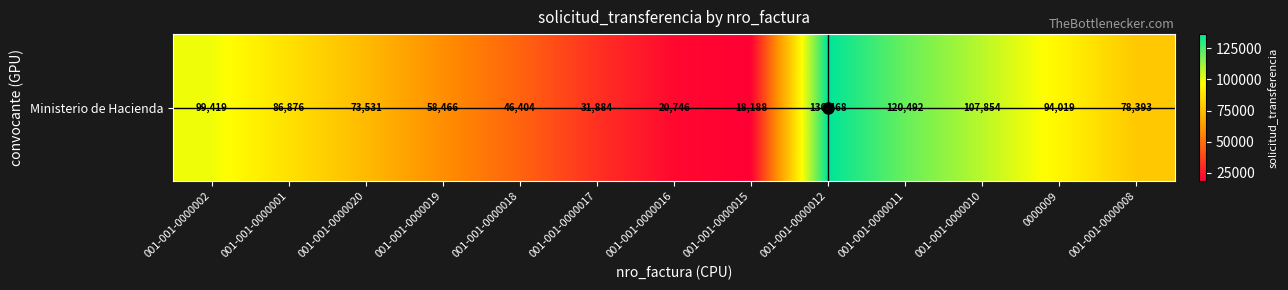

List the labels in order of value, smallest first.

001-001-0000015, 001-001-0000016, 001-001-0000017, 001-001-0000018, 001-001-0000019, 001-001-0000020, 001-001-0000008, 001-001-0000001, 0000009, 001-001-0000002, 001-001-0000010, 001-001-0000011, 001-001-0000012